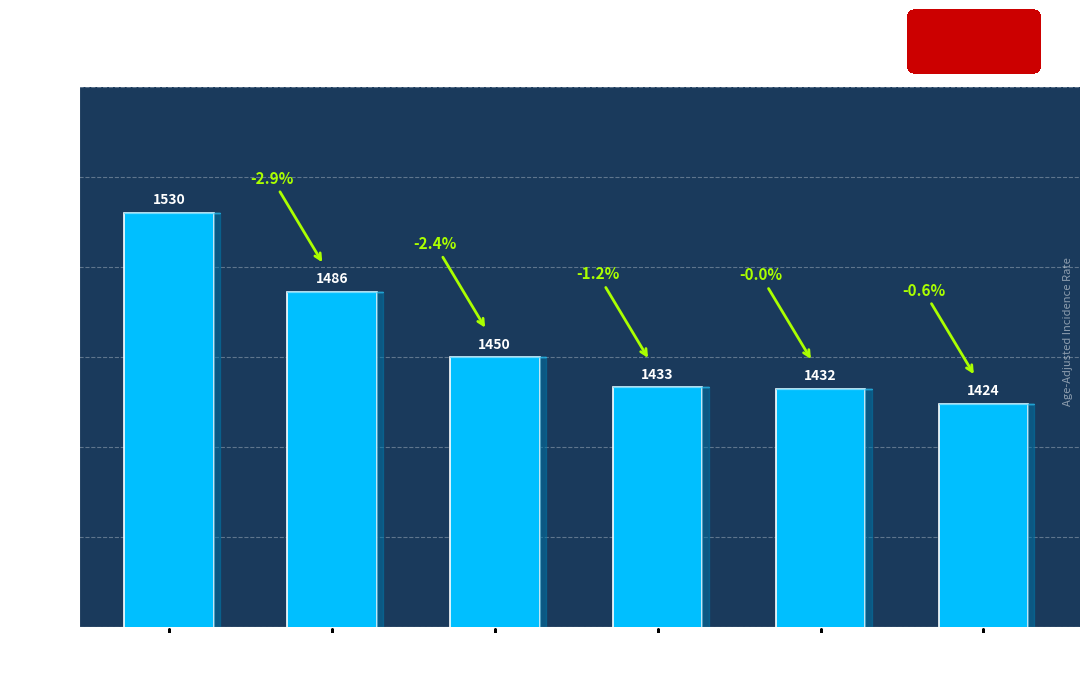

At which label does the data first exceed 1449?

Colleton
County